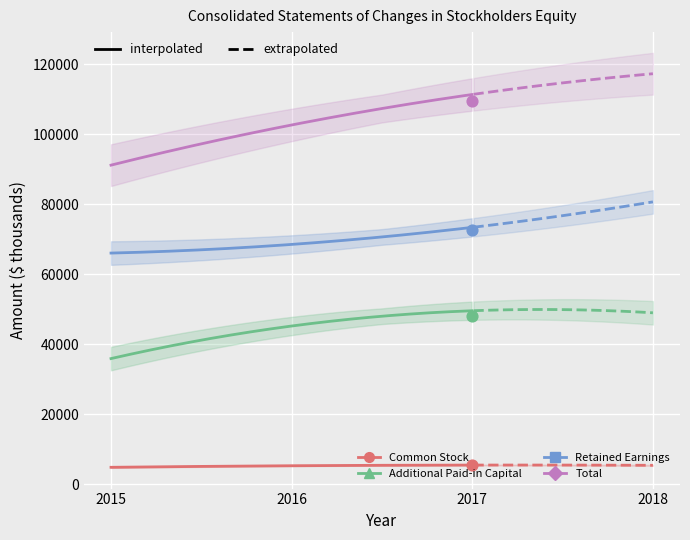

Which series has the widest spread of Y values?

Total